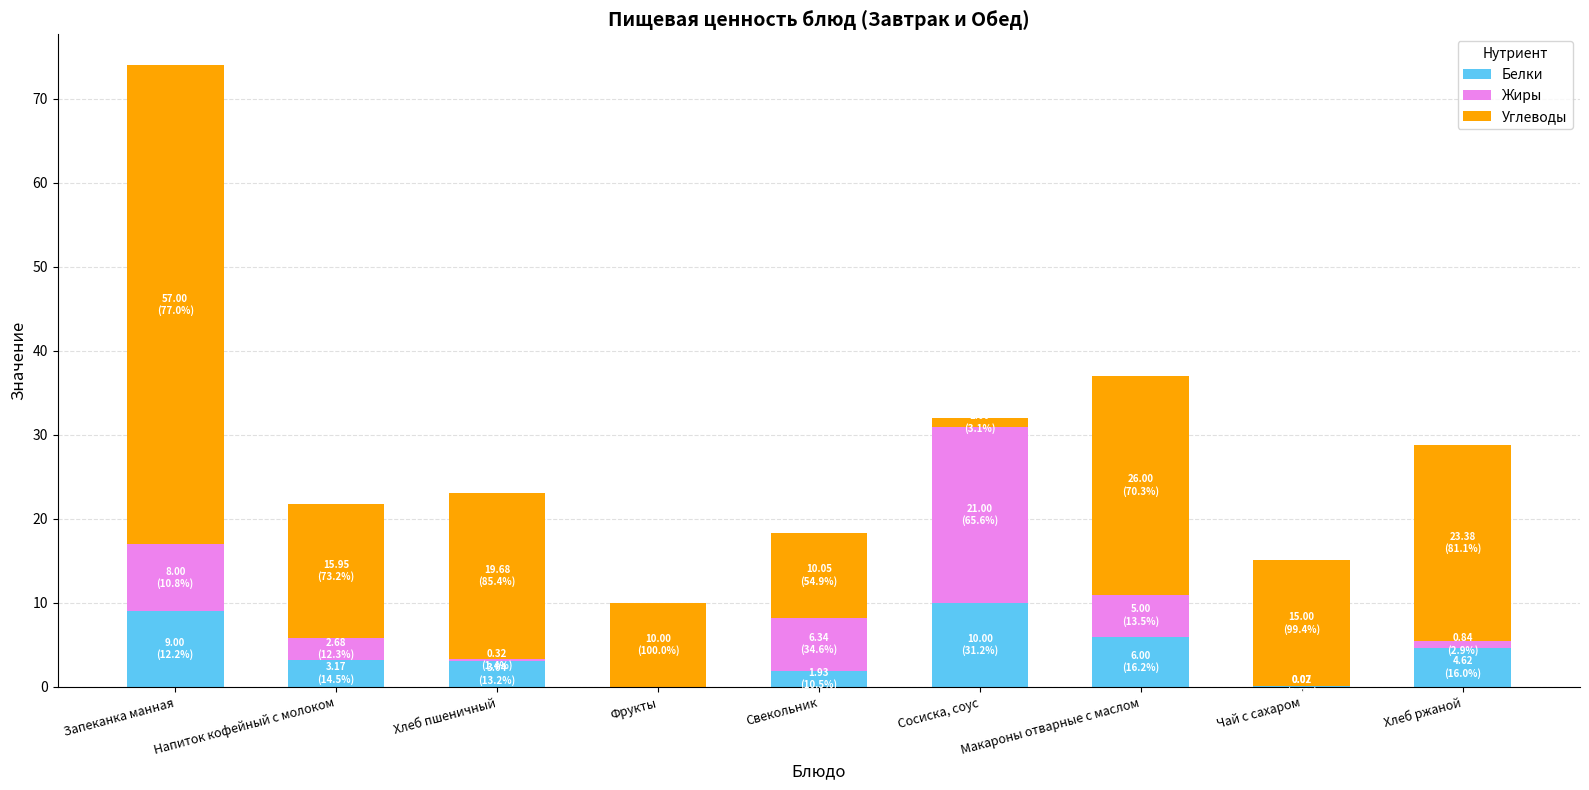

At which category is the sum across all series the highest?

Запеканка манная